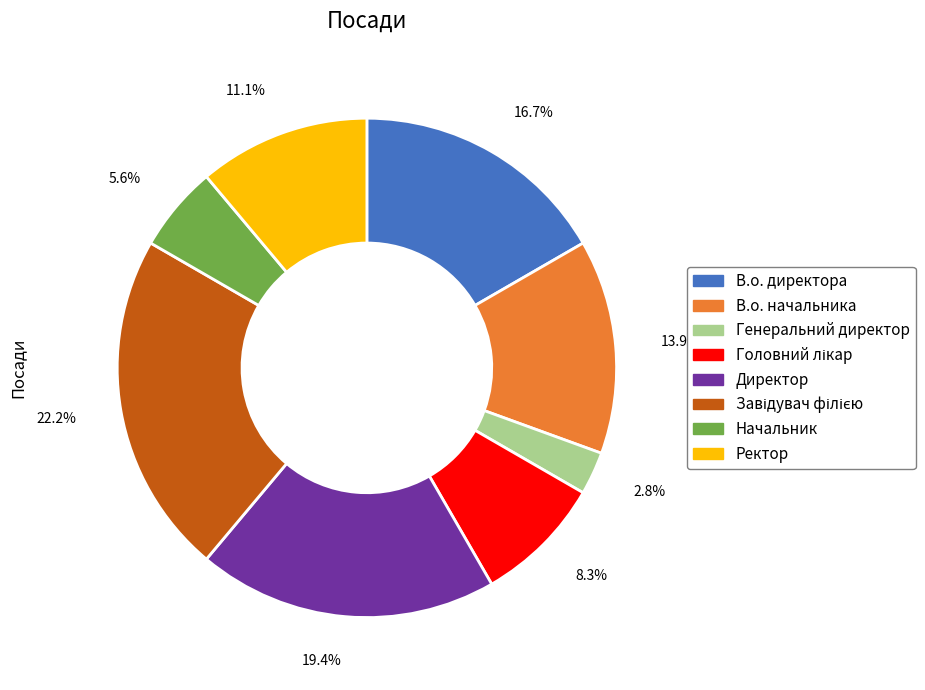

Combined, do 13.9% and 22.2% account for over 50%?

No